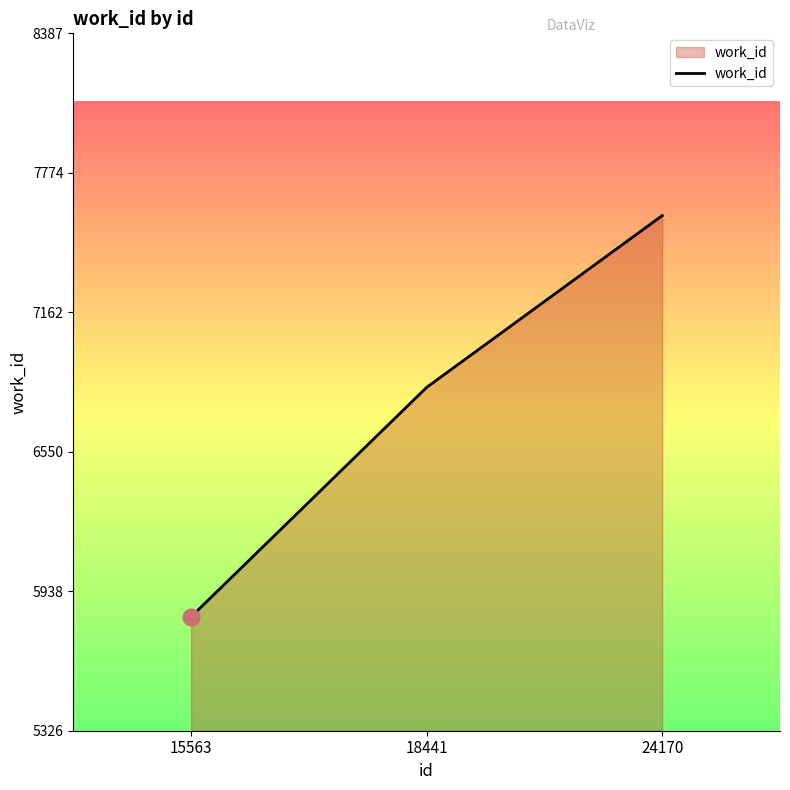

At which label is the value closest to 6706?

18441